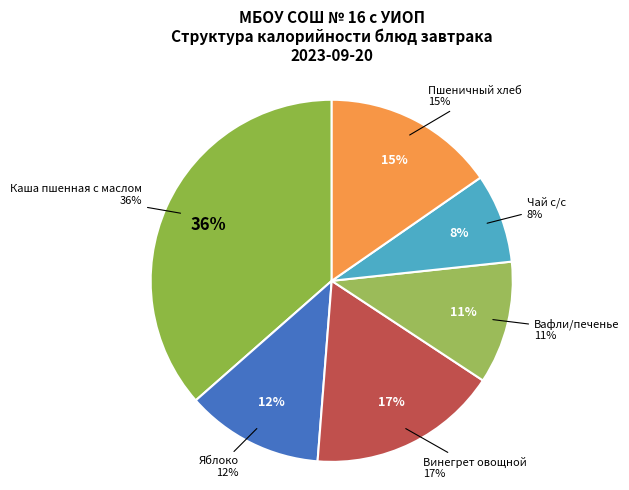

True or false: Яблоко accounts for 27% of the total.

False